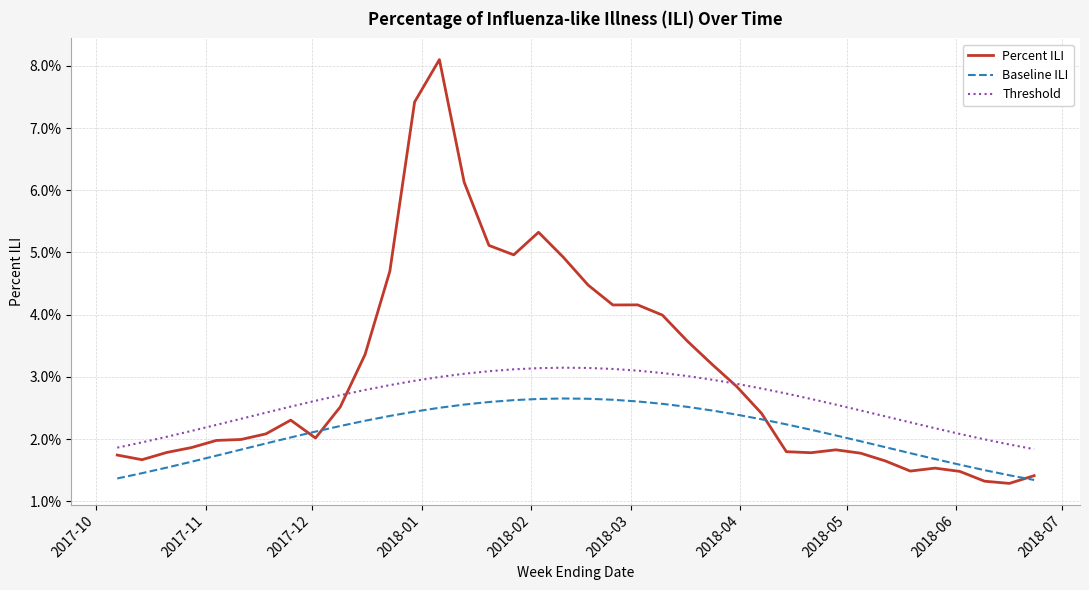

Does the chart display data point markers on the line(s)?

No